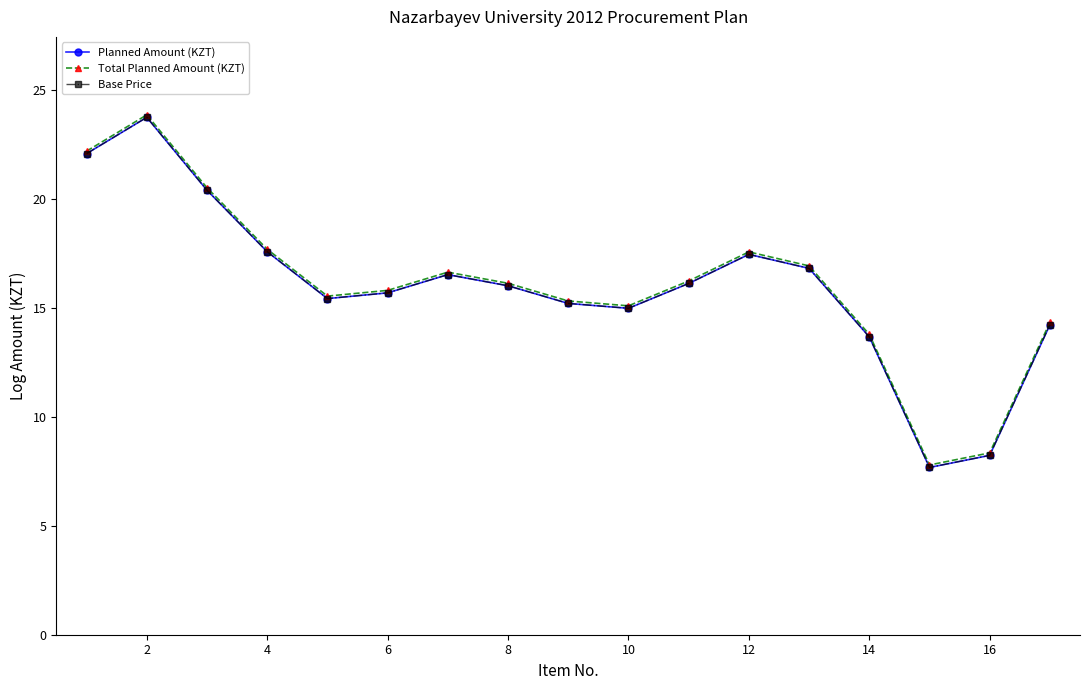

Does the chart have visible grid lines?

No